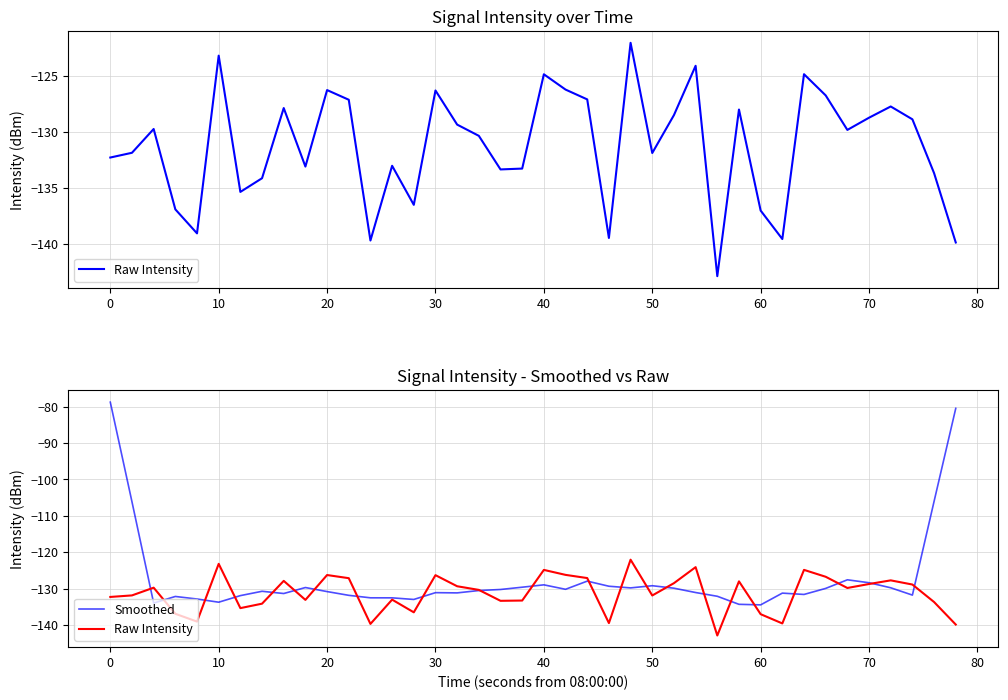

List the series in order of their peak value, lowest first.

Raw Intensity, Smoothed